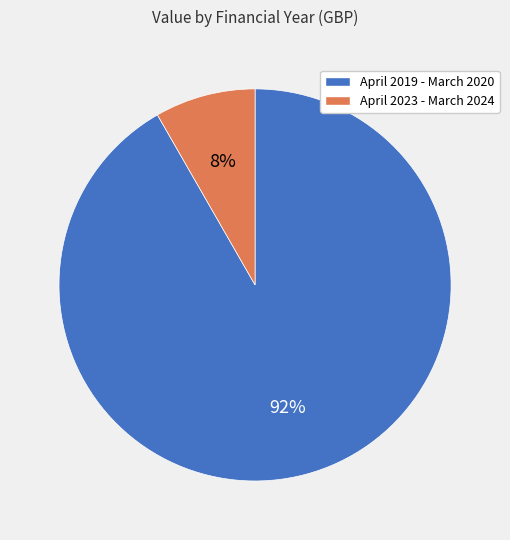

Rank the categories by value from highest to lowest.

April 2019 - March 2020, April 2023 - March 2024